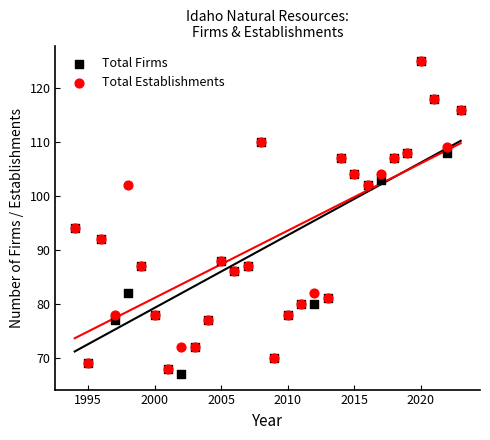

What are all the series names shown in the legend?

Total Firms, Total Establishments